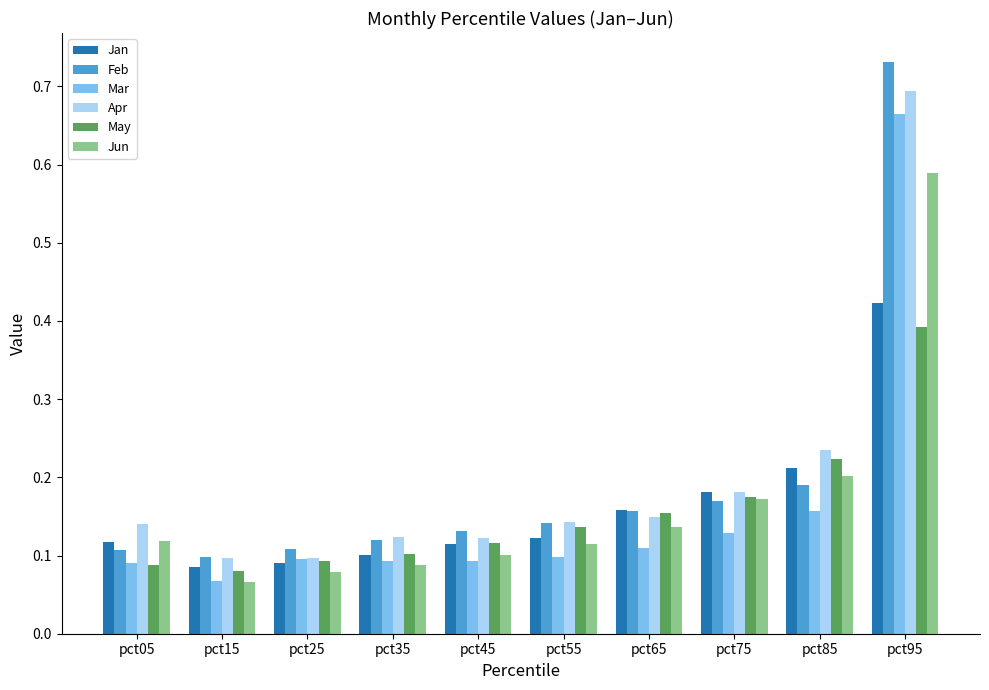

Is the value of Apr at pct05 greater than the value of Jan at pct95?

No